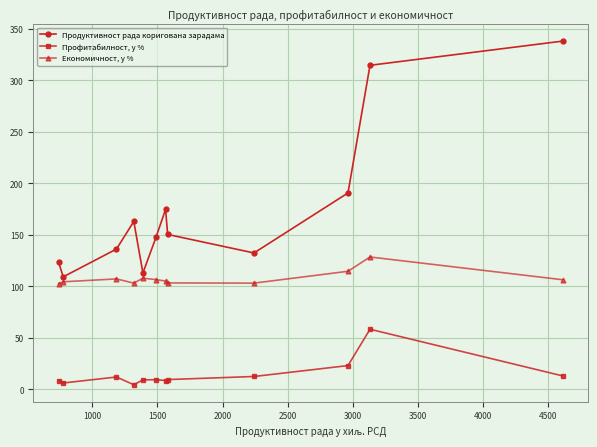

What is the sum of all Профитабилност, у % values?

173.7